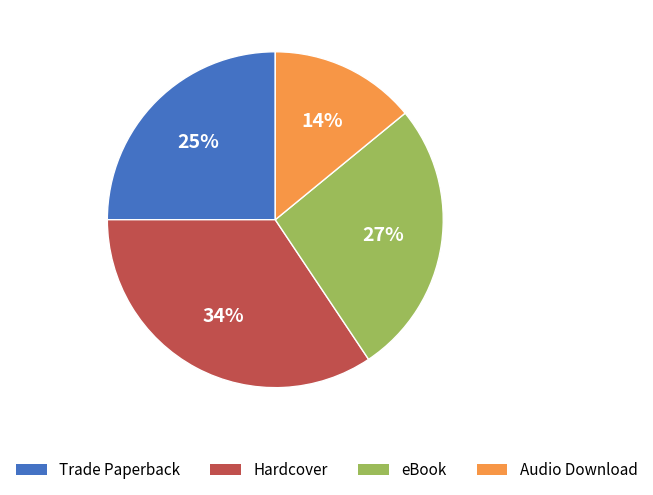

Do Trade Paperback and Audio Download together represent more than half of the pie?

No